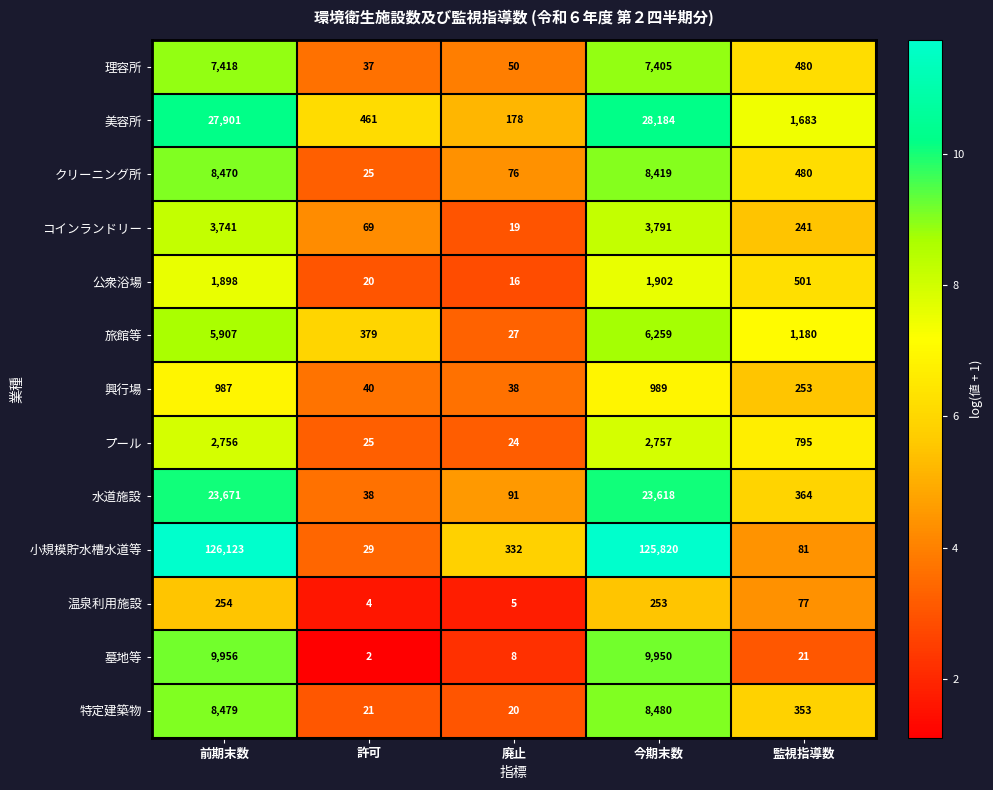

Count the number of data series in this chart.

13